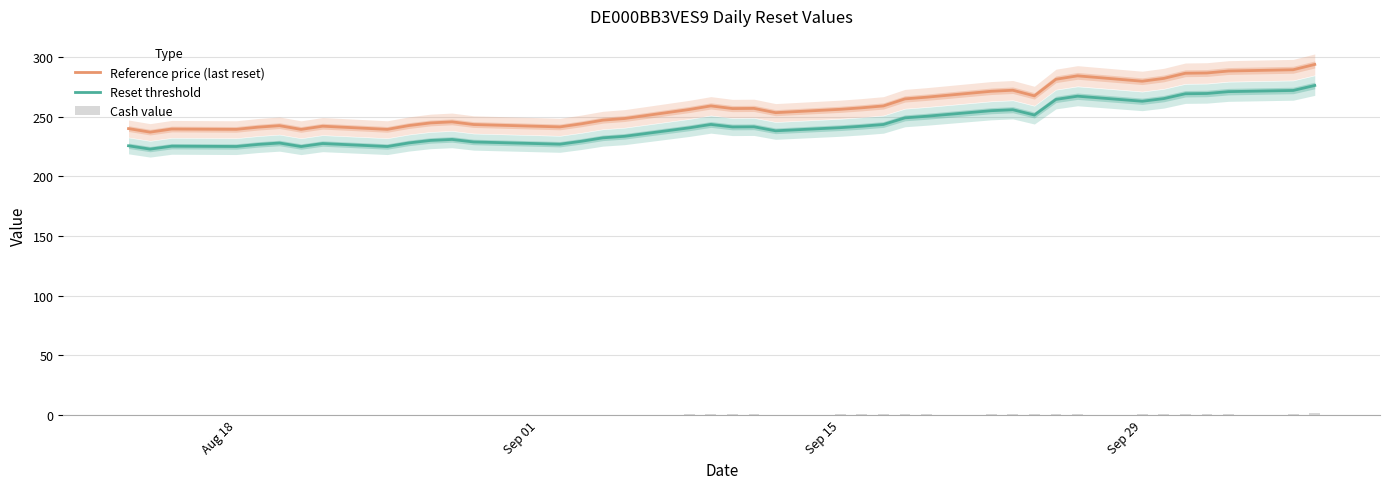

What is the minimum value for Reference price (last reset)?

237.1